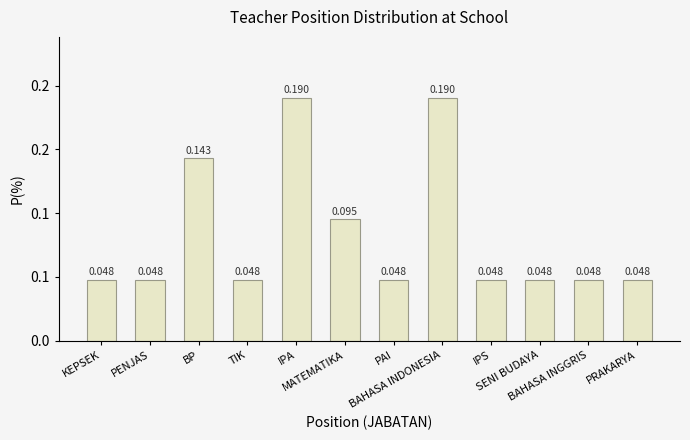

What position from the right is MATEMATIKA?

7